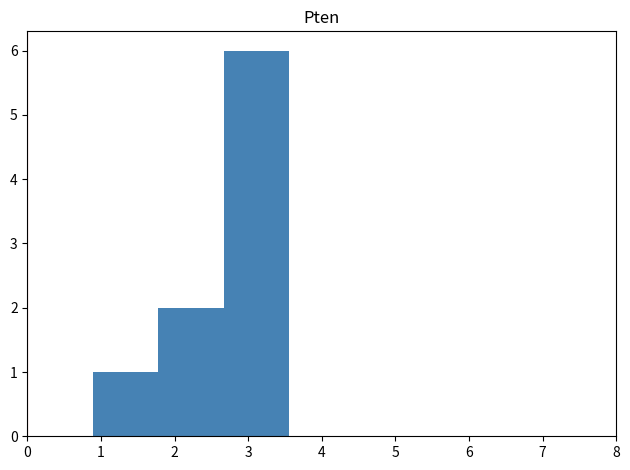

Which range on the x-axis has the tallest bar?

2.7 to 3.6